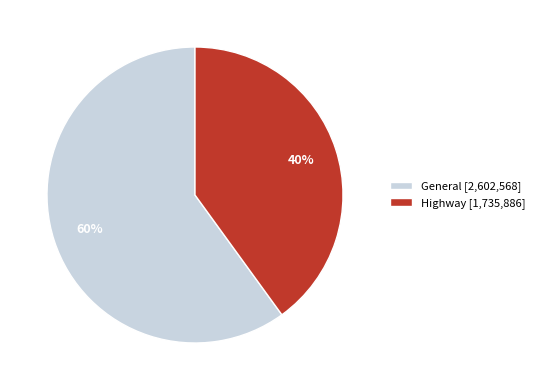

How many slices are in this pie chart?

2